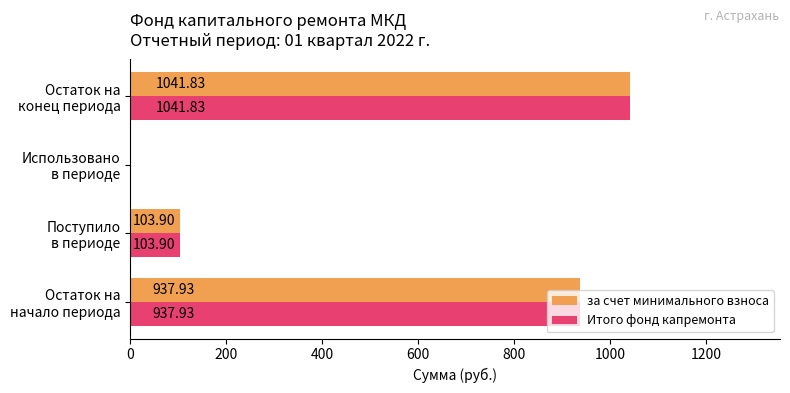

What is the sum of all Итого фонд капремонта values?

2083.7